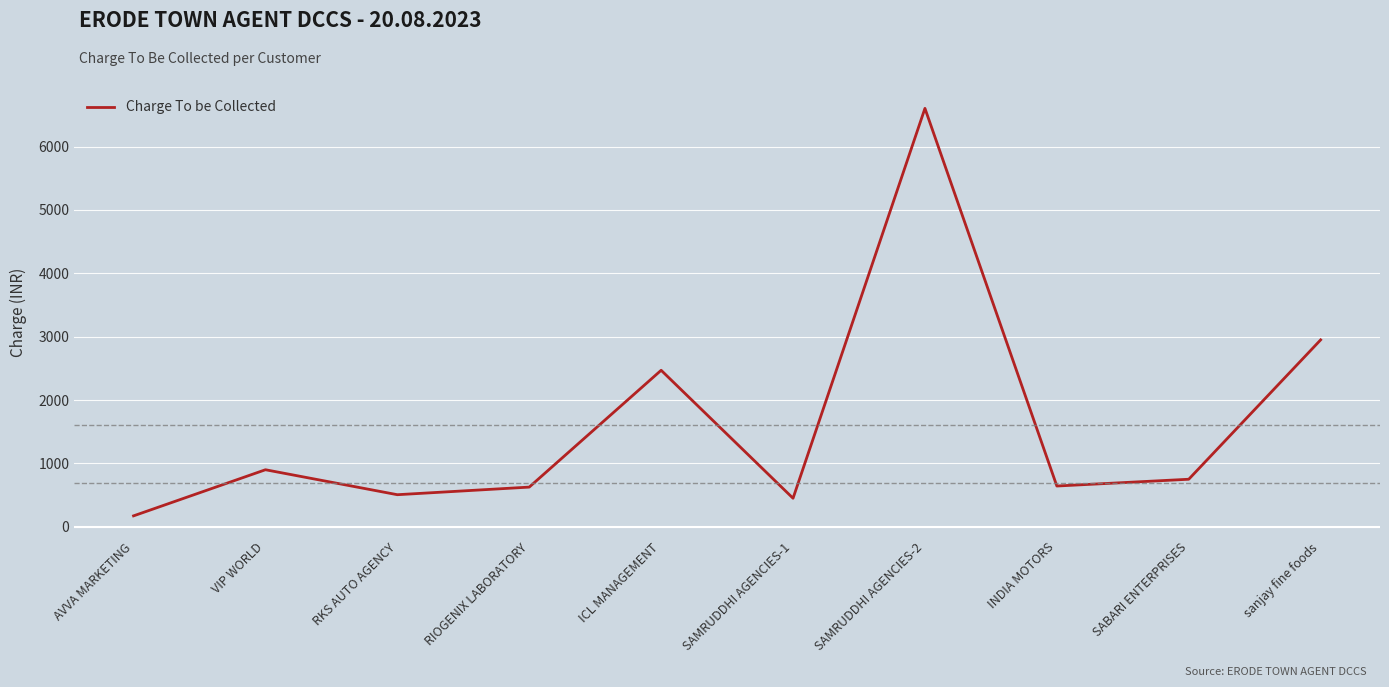

Which label corresponds to the largest value in the chart?

SAMRUDDHI AGENCIES-2